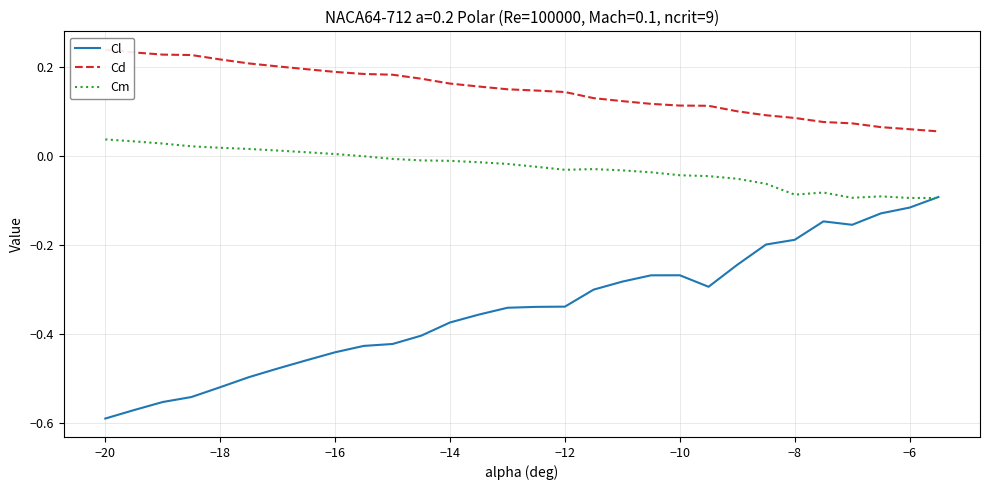

What are all the series names shown in the legend?

Cl, Cd, Cm